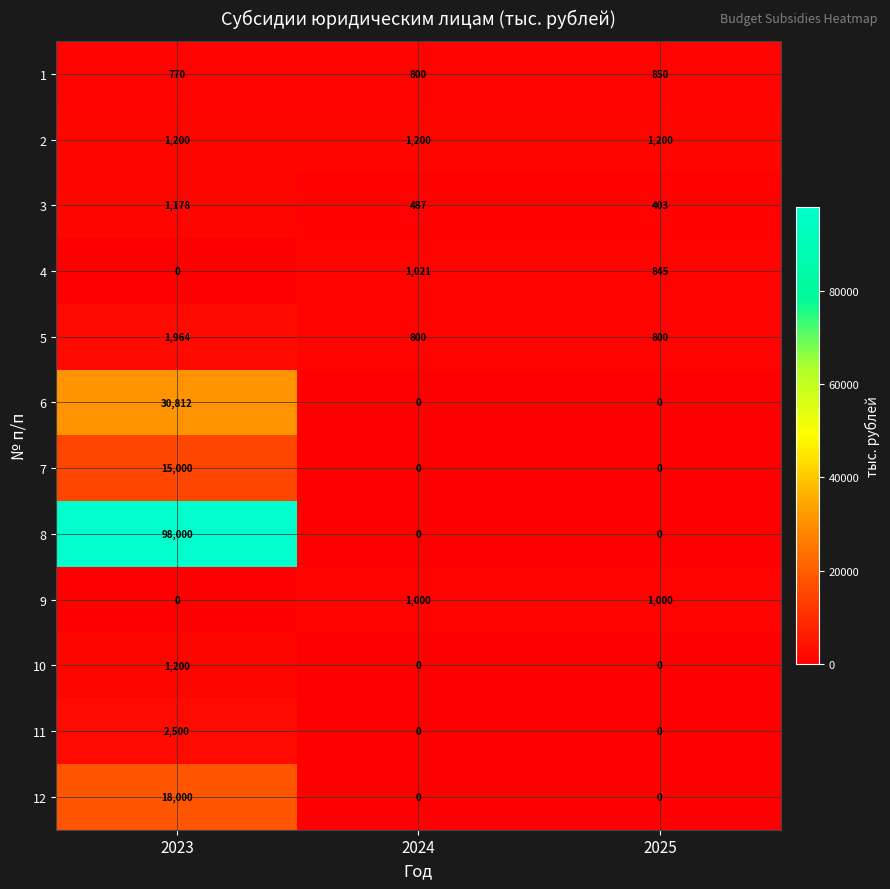

What is the maximum value shown in the chart?

98000